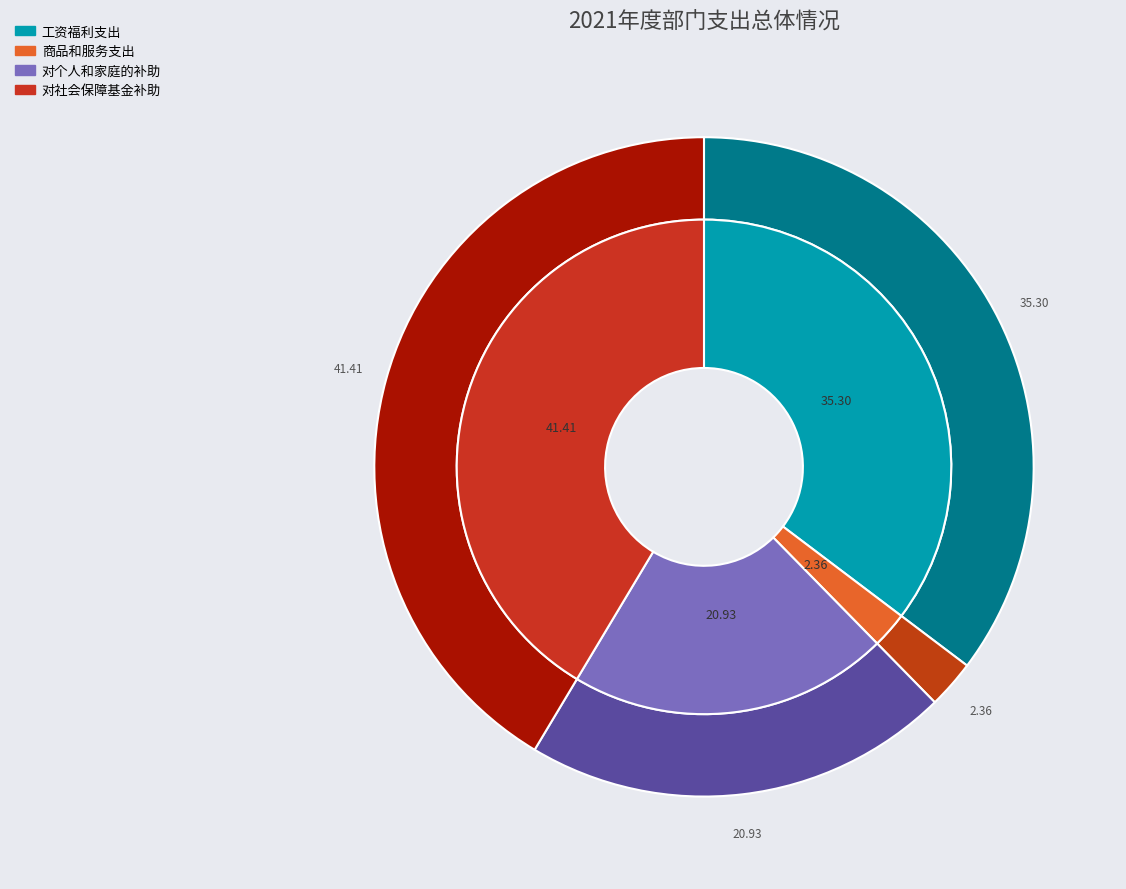

What percentage is NOT represented by 债务利息及费用支出?

100.0%